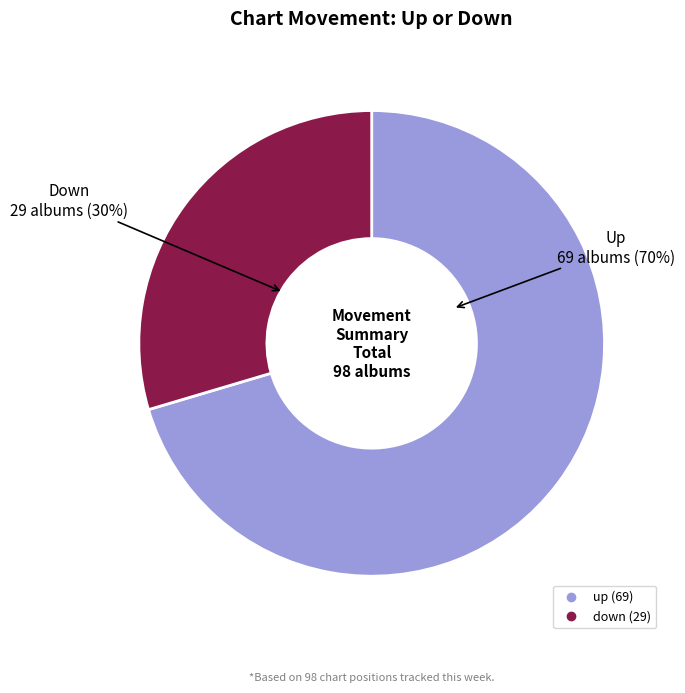

Count the number of slices in the pie.

2